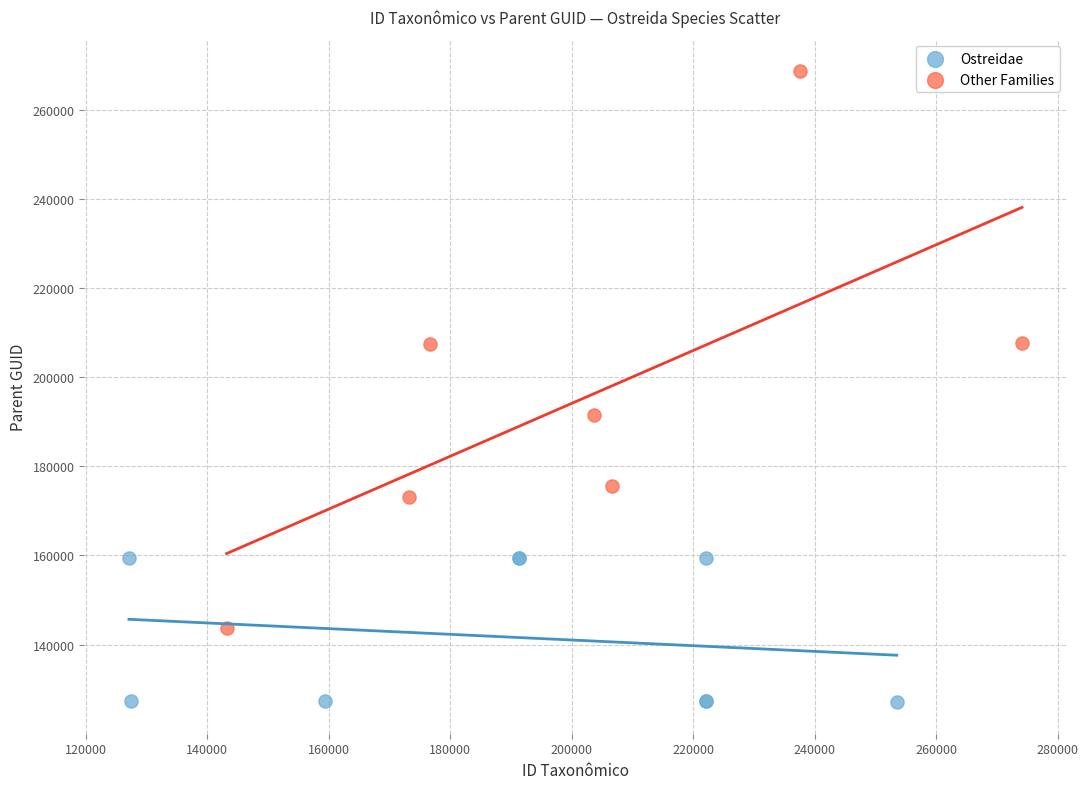

What are all the series names shown in the legend?

Ostreidae, Other Families